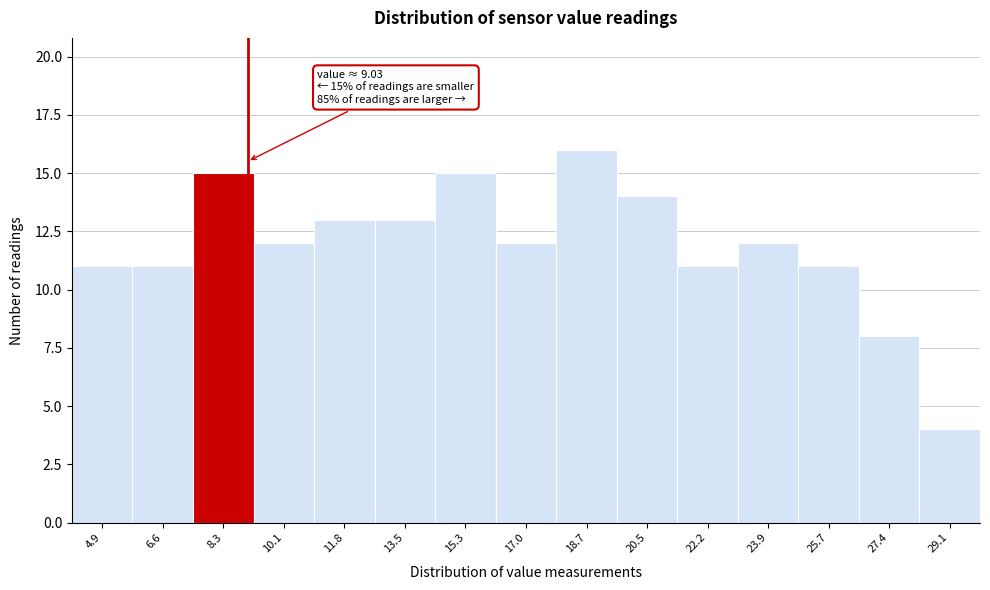

Which range on the x-axis has the tallest bar?

17.8 to 19.6